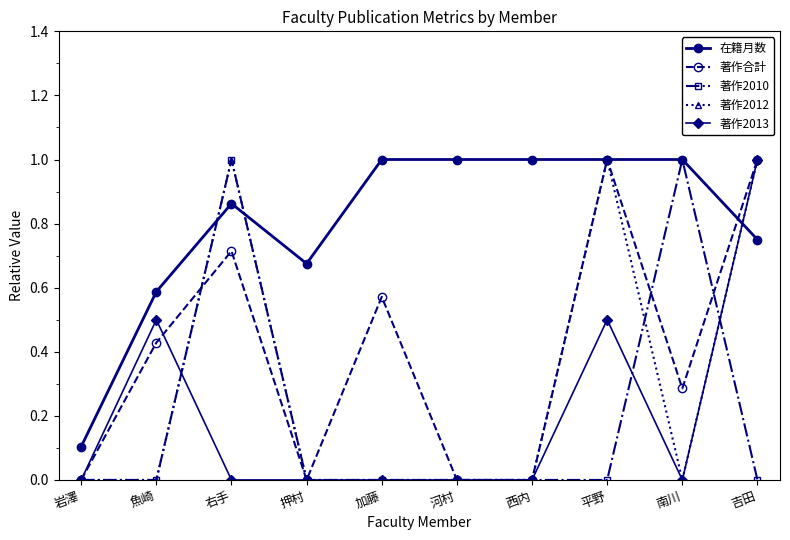

What position from the right is 平野?

3